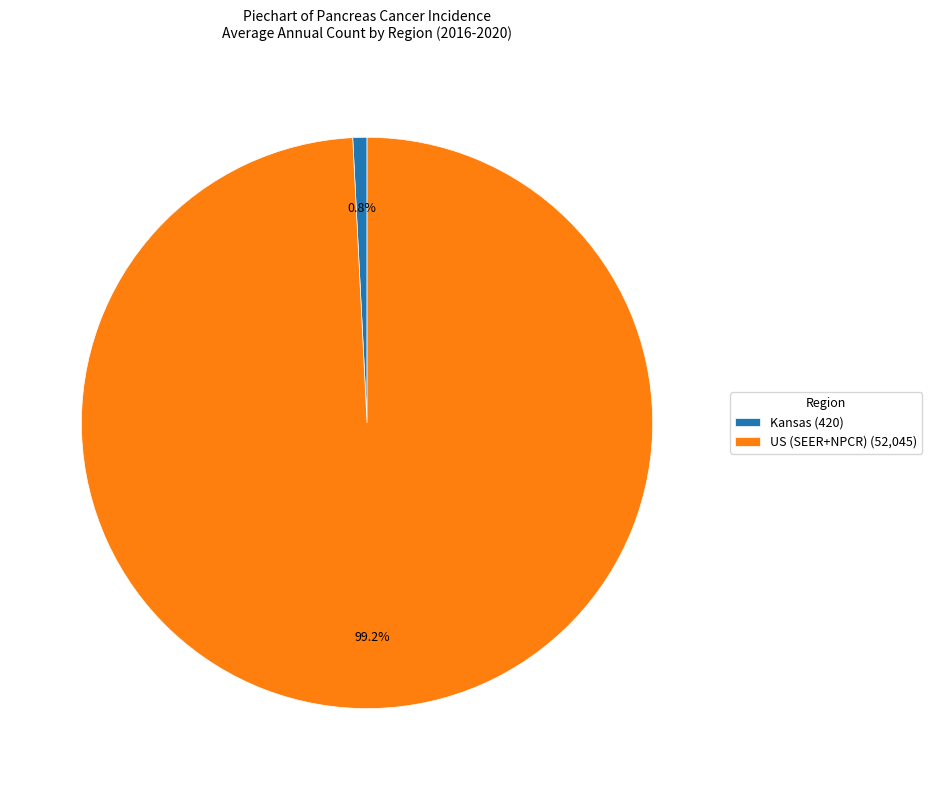

To the nearest percent, what percentage of the pie is US (SEER+NPCR)?

99%